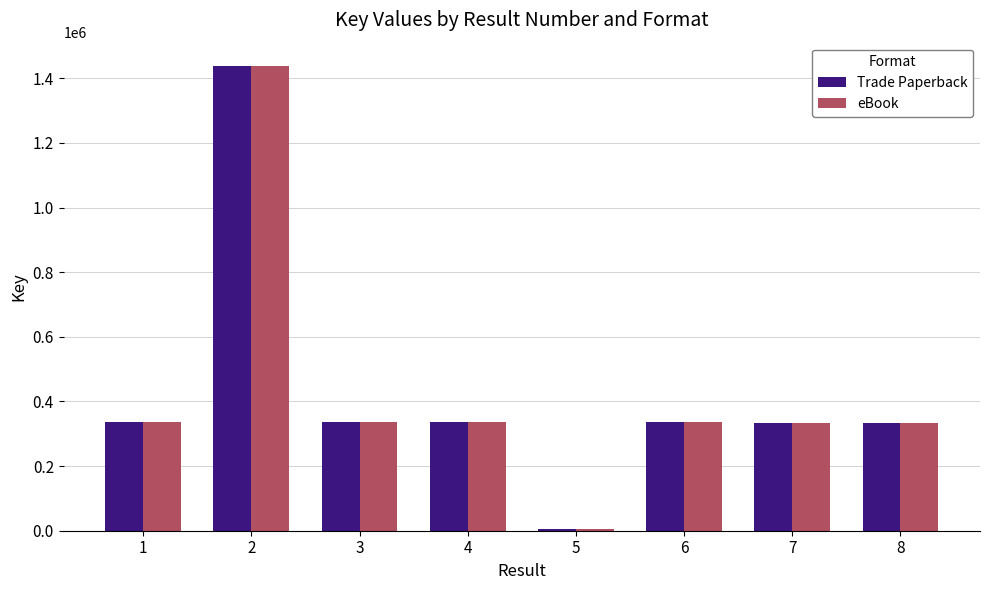

What are all the series names shown in the legend?

Trade Paperback, eBook